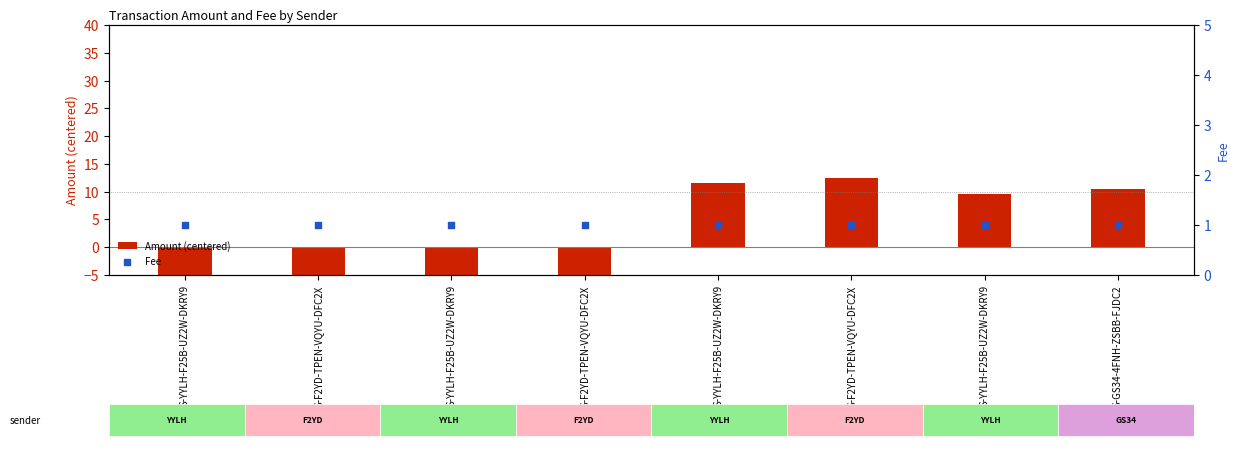

Which series contains the highest Y value?

Amount (centered)